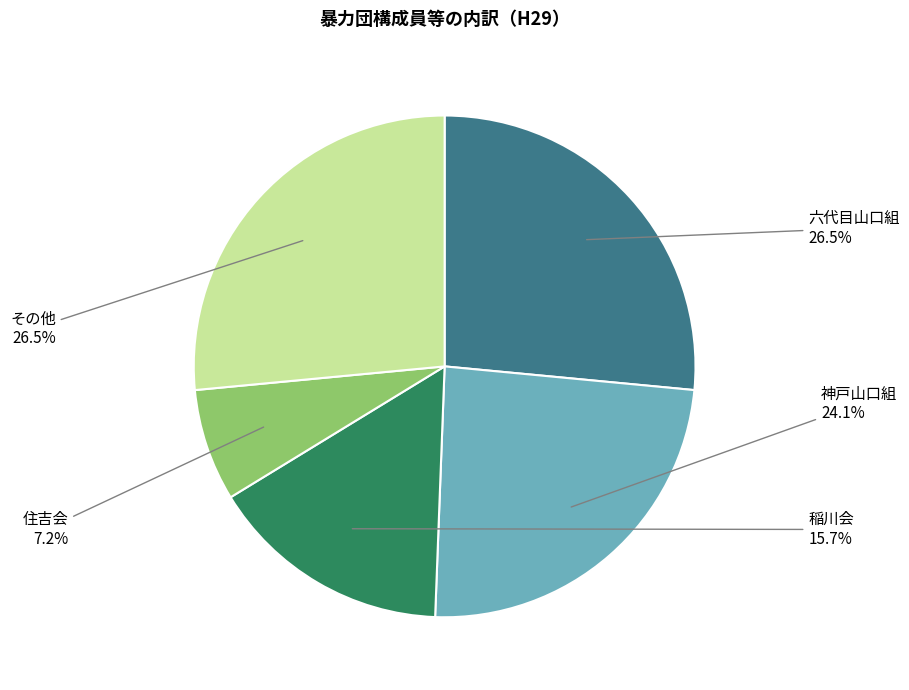

How many segments does this pie chart have?

5